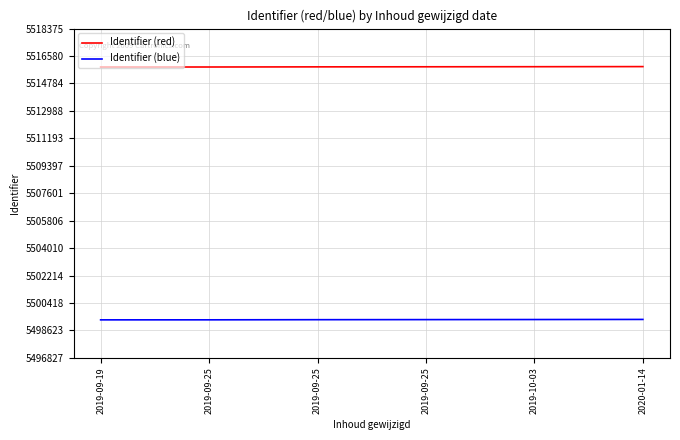

Where does the Identifier (red) series first go above 5515877?

2019-10-03